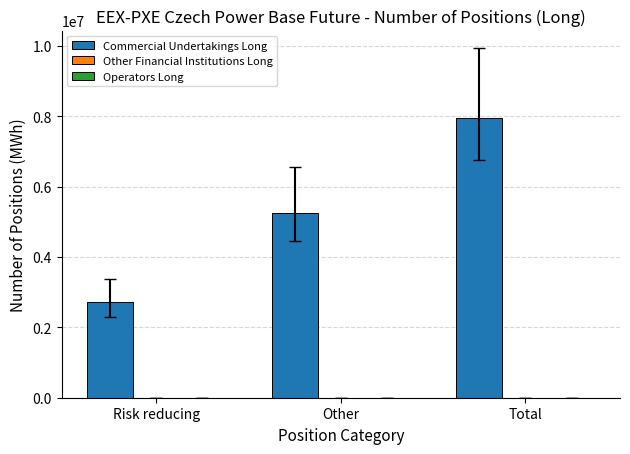

Rank the categories by value from lowest to highest.

Risk reducing, Other, Total